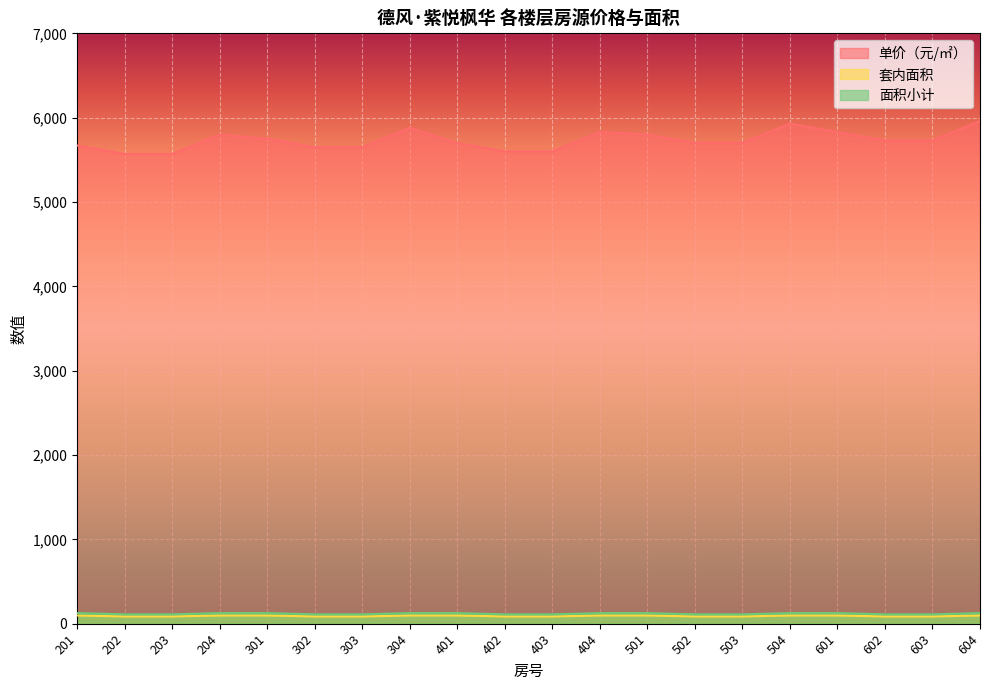

What is the value of the 面积小计 point at the 15th from the left?

110.7